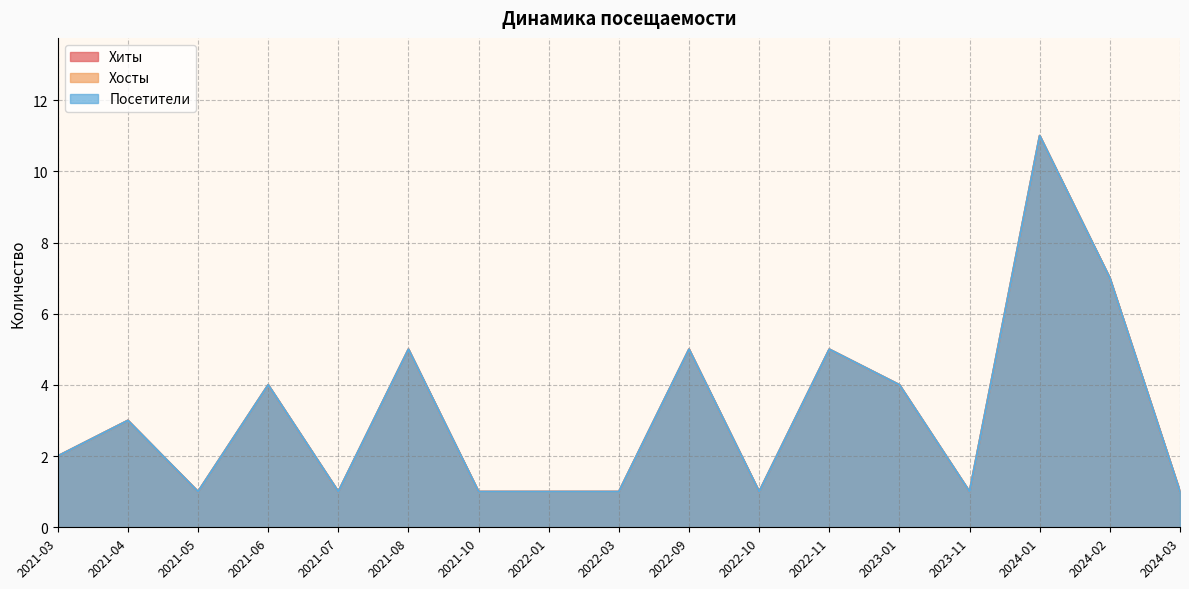

Does the chart have visible grid lines?

Yes